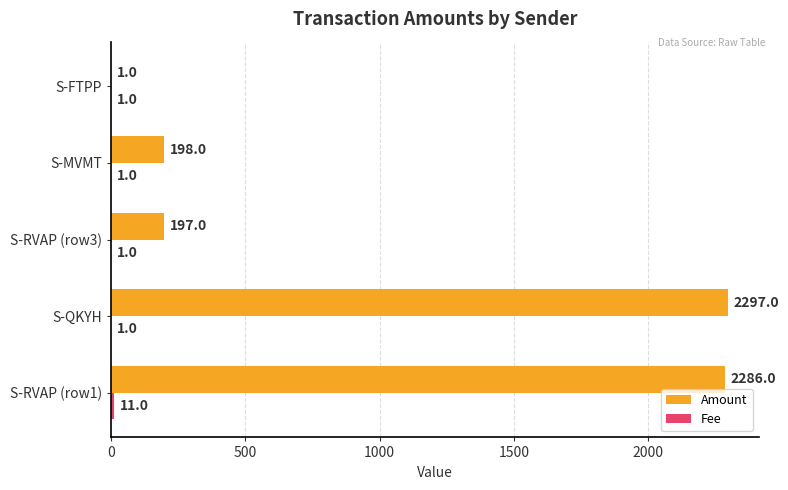

The Amount series shows 1 at S-FTPP. True or false?

True